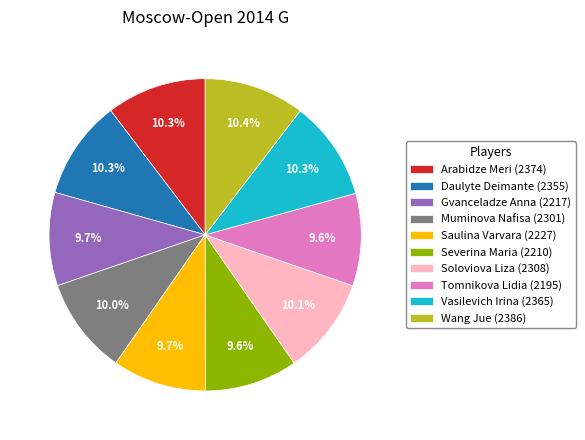

The Tomnikova Lidia slice represents 1% of the pie. True or false?

False